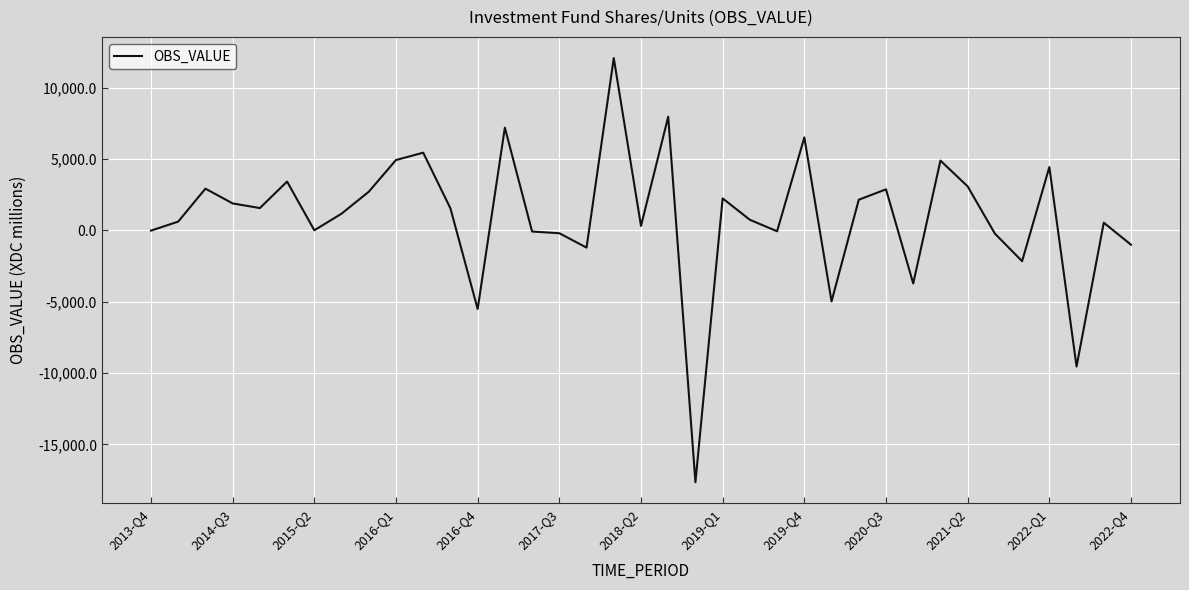

What is the maximum value shown in the chart?

12070.3